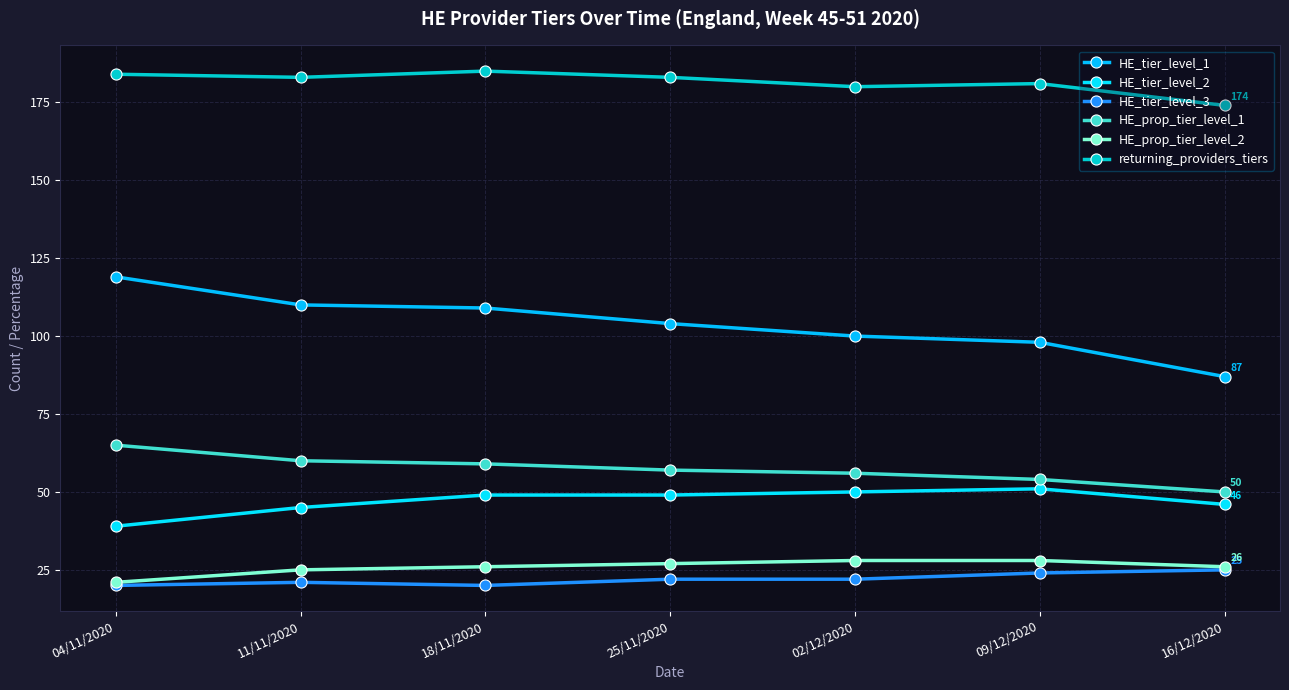

Count the HE_tier_level_3 values in the range 20 to 24.

6